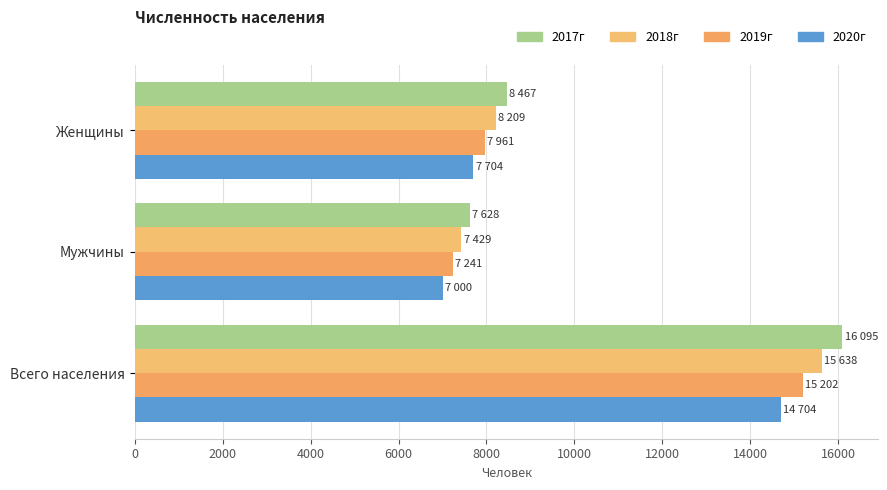

How many values in the 2018г series are below 8209?

1